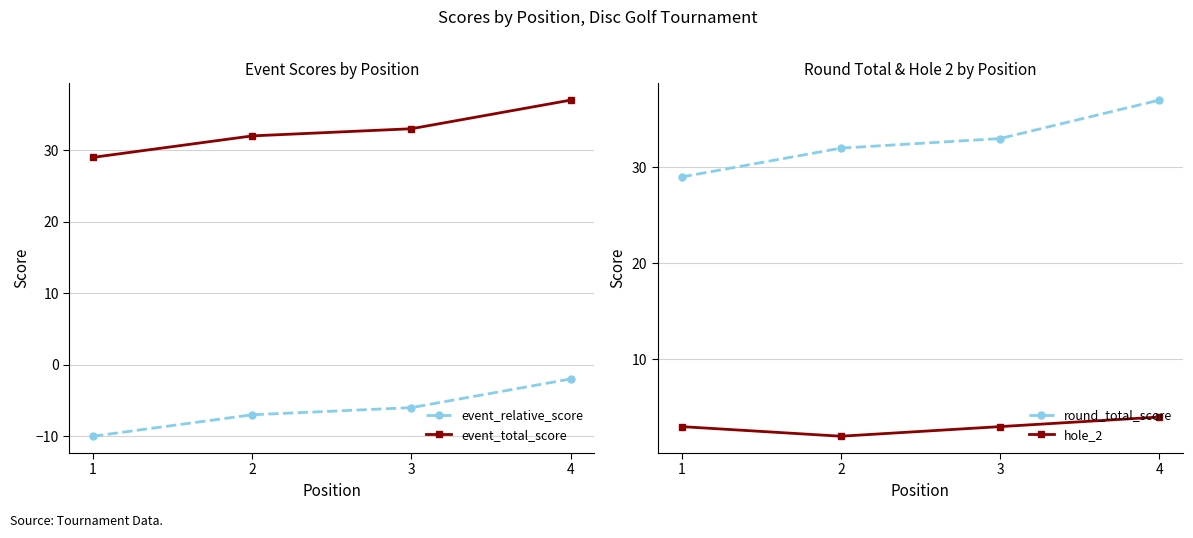

Is it true that event_relative_score equals -7 at 2?

True